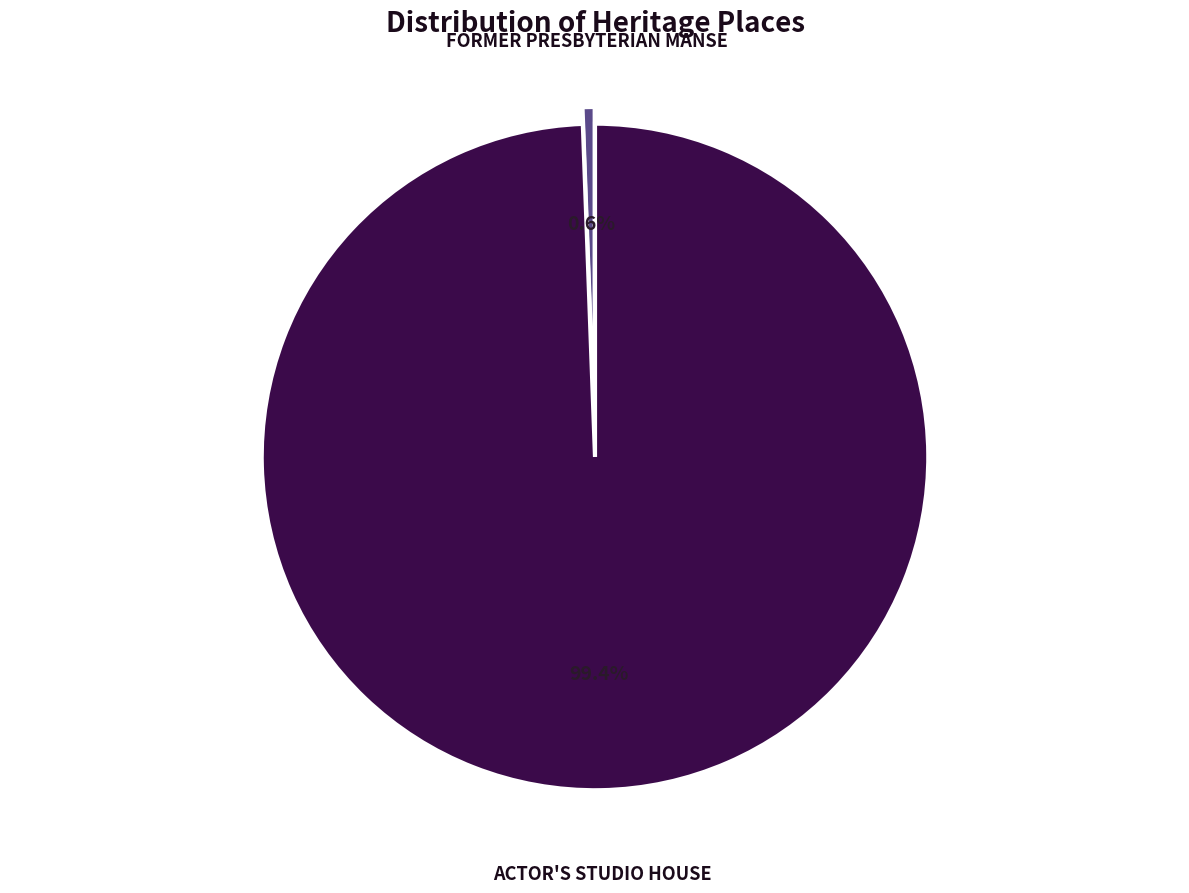

The ACTOR'S STUDIO HOUSE slice represents 99% of the pie. True or false?

True